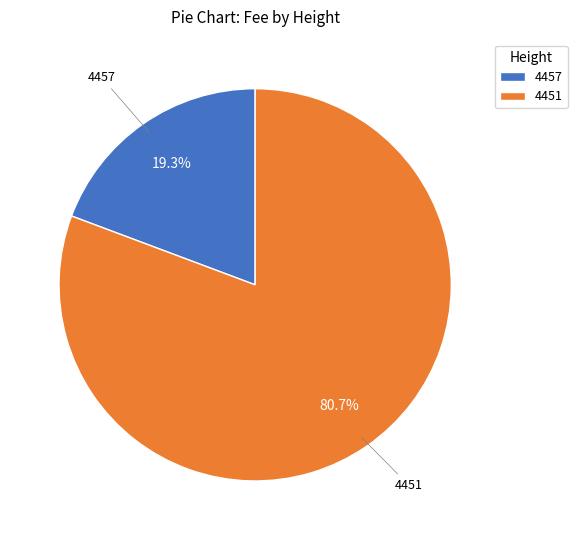

Rank the categories by value from lowest to highest.

4457, 4451